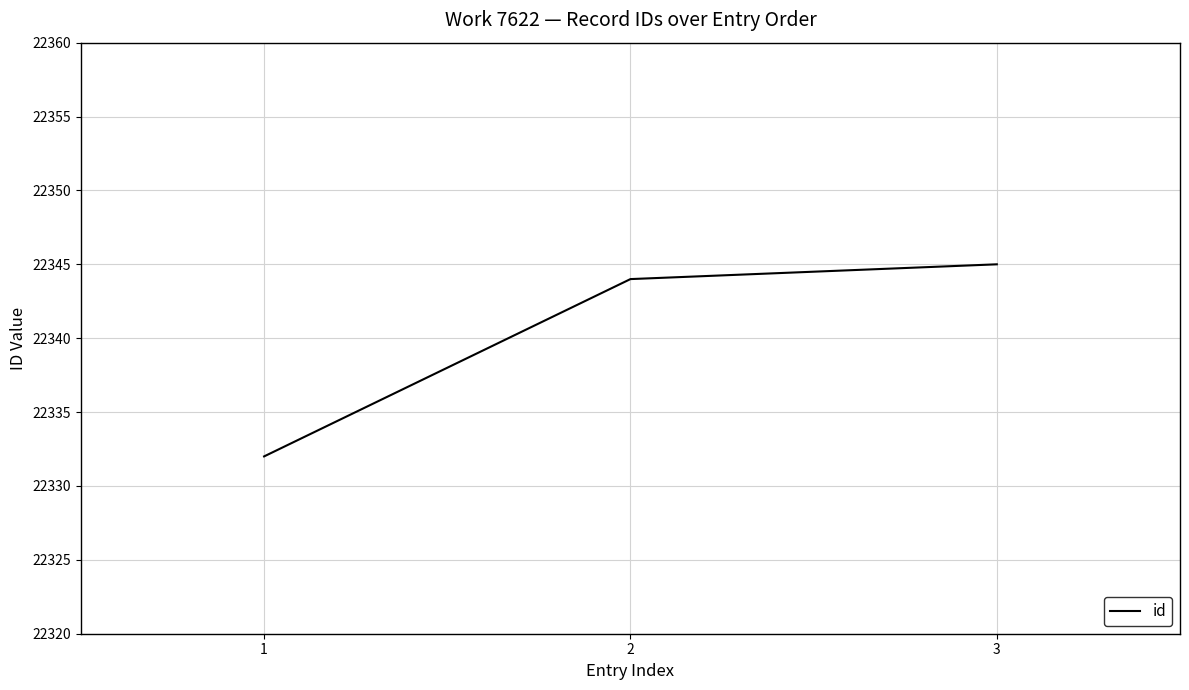

What value does the data have at 2?

22344